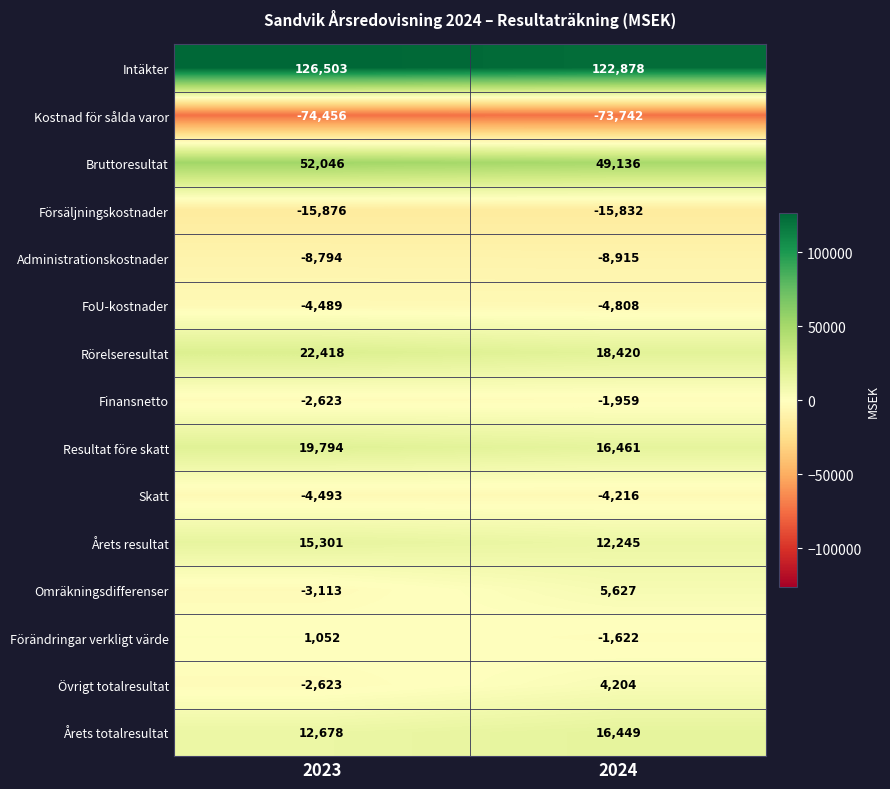

At 2024, list the series in order from largest to smallest.

Intäkter, Bruttoresultat, Rörelseresultat, Resultat före skatt, Årets totalresultat, Årets resultat, Omräkningsdifferenser, Övrigt totalresultat, Förändringar verkligt värde, Finansnetto, Skatt, FoU-kostnader, Administrationskostnader, Försäljningskostnader, Kostnad för sålda varor